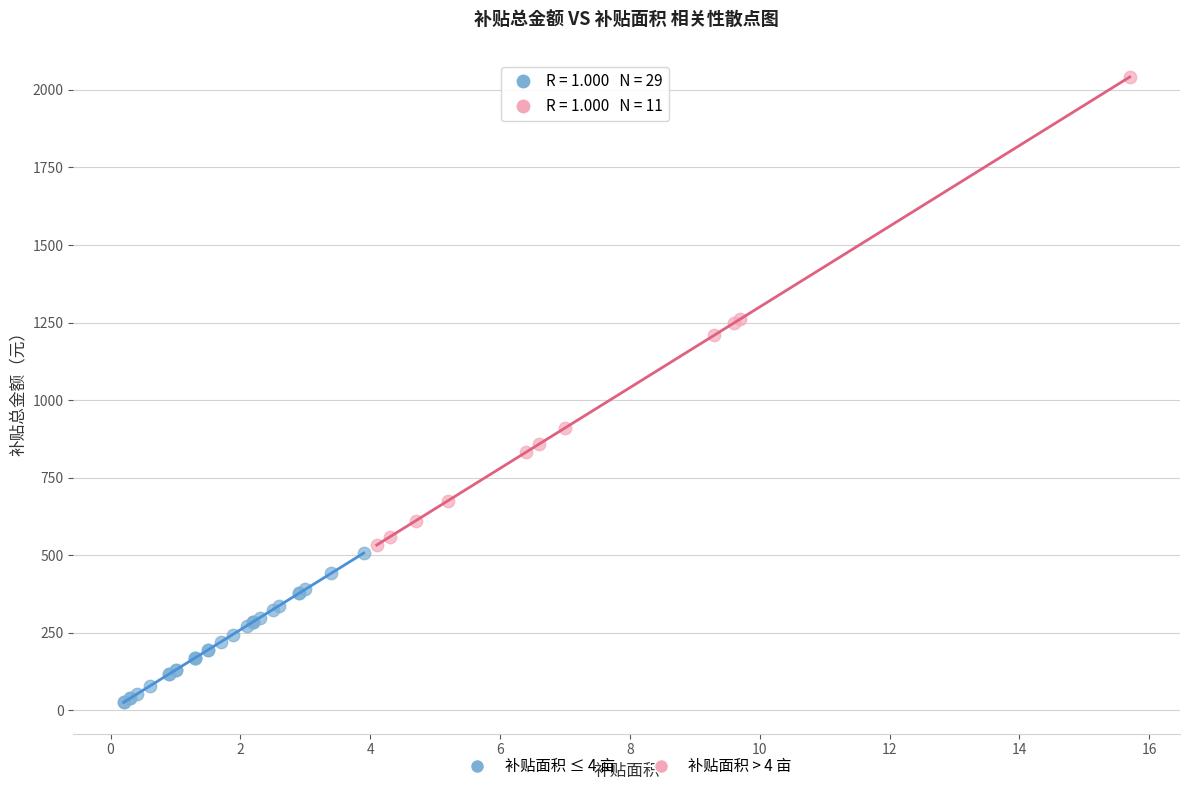

Which series has the widest spread of Y values?

补贴面积 > 4 亩